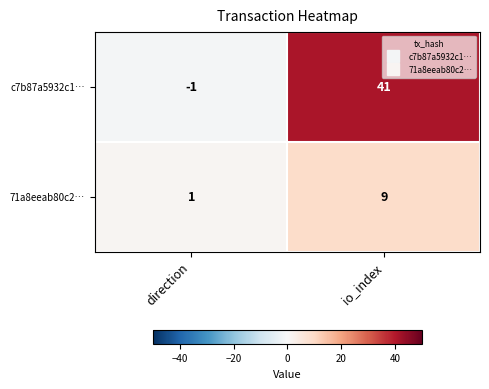

Is the value of 71a8eeab80c2… at direction greater than the value of c7b87a5932c1… at io_index?

No